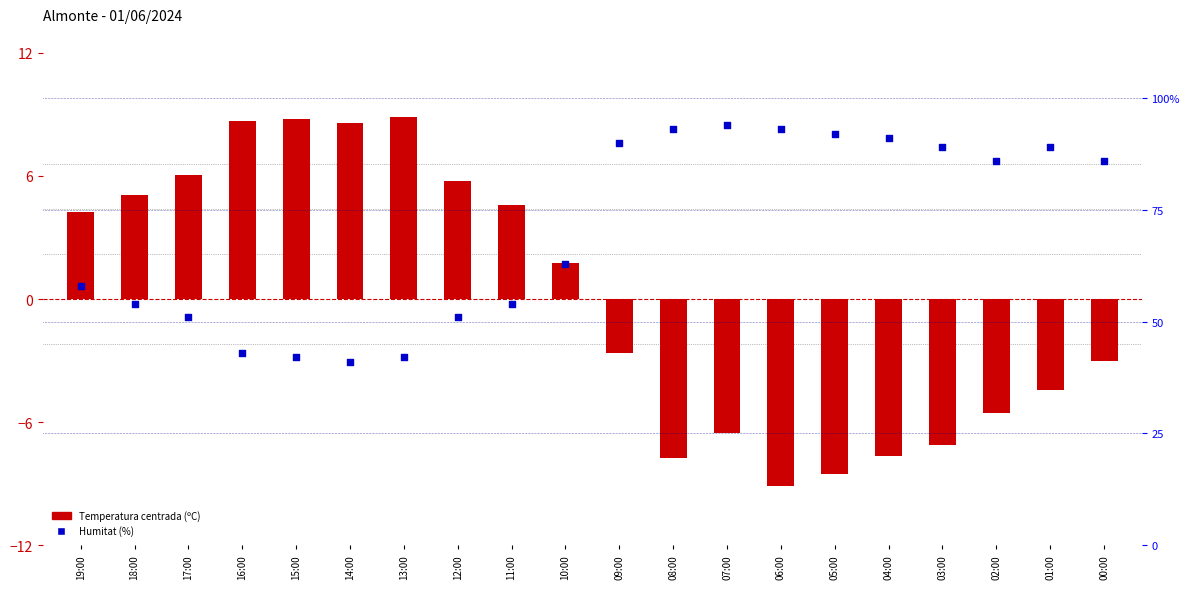

At how many categories does at least one series exceed -8?

20